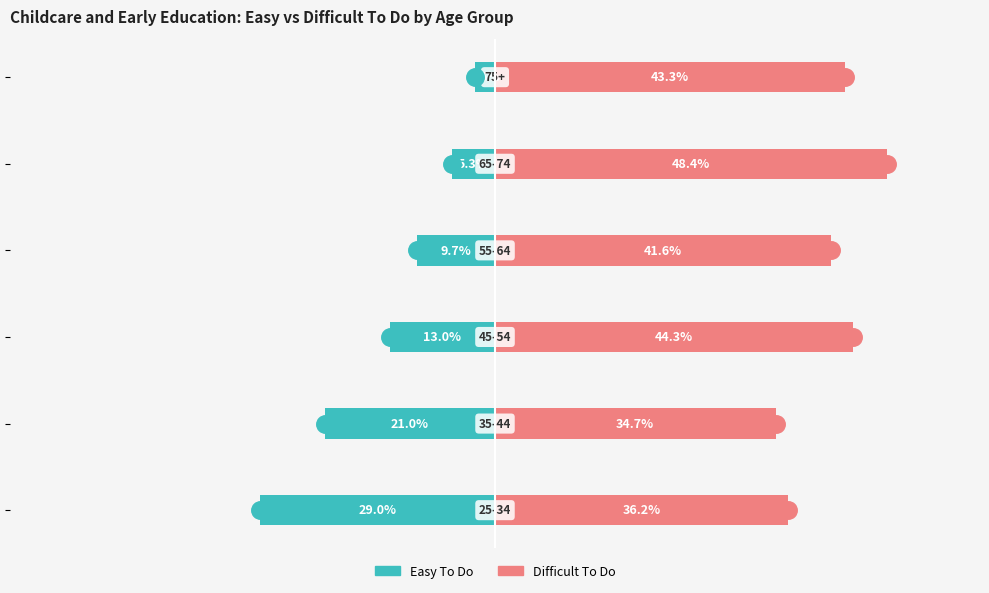

What are all the series names shown in the legend?

Easy To Do, Difficult To Do